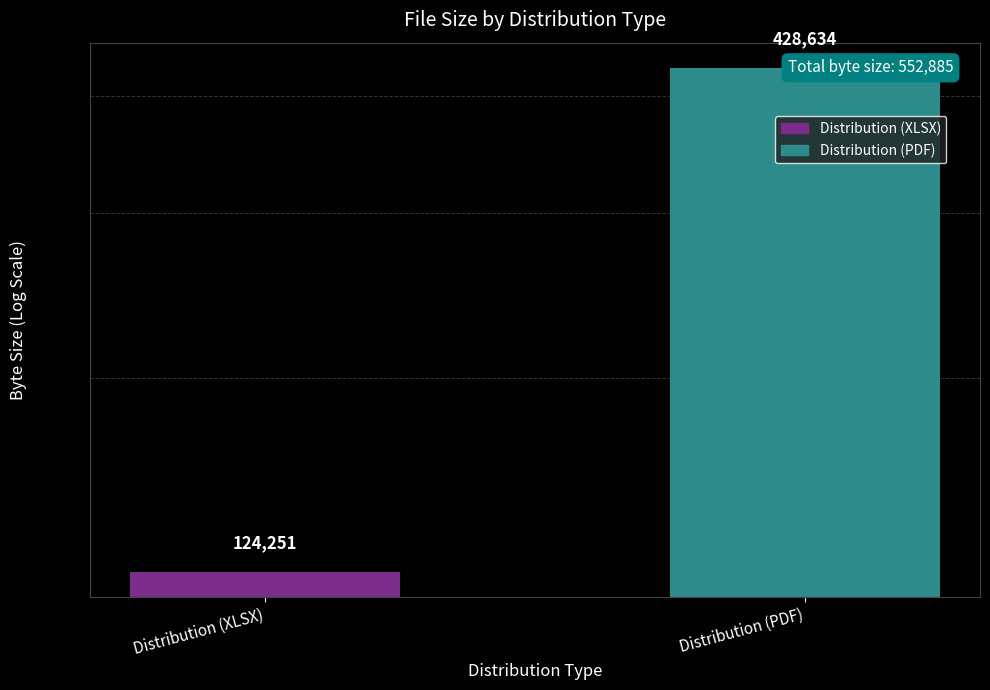

What value does the data have at Distribution (XLSX), to the nearest 10?

124250